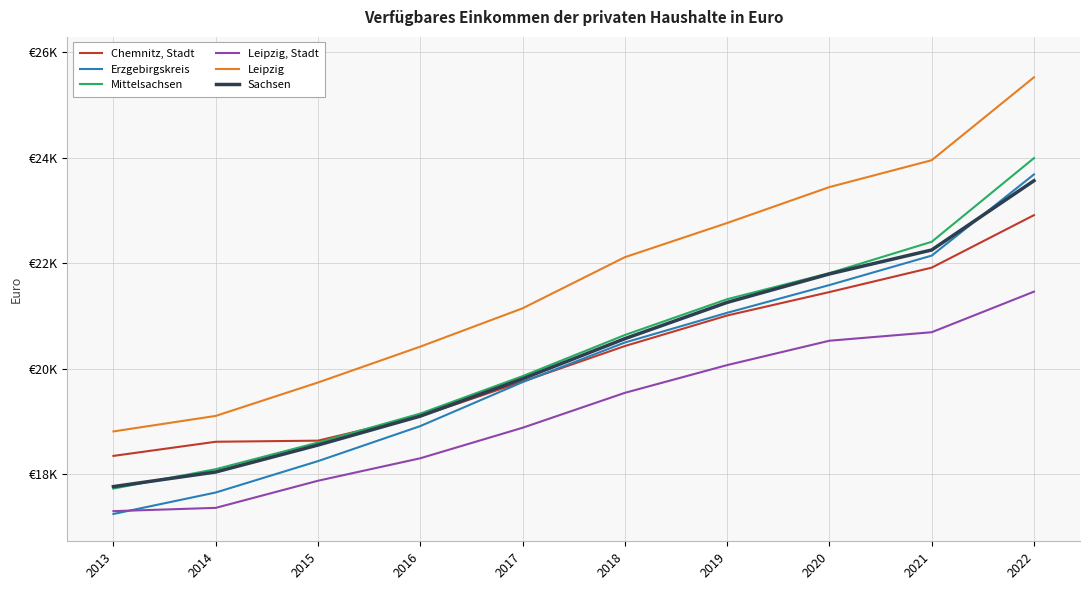

True or false: Leipzig has a value of 9828 at 2019.

False